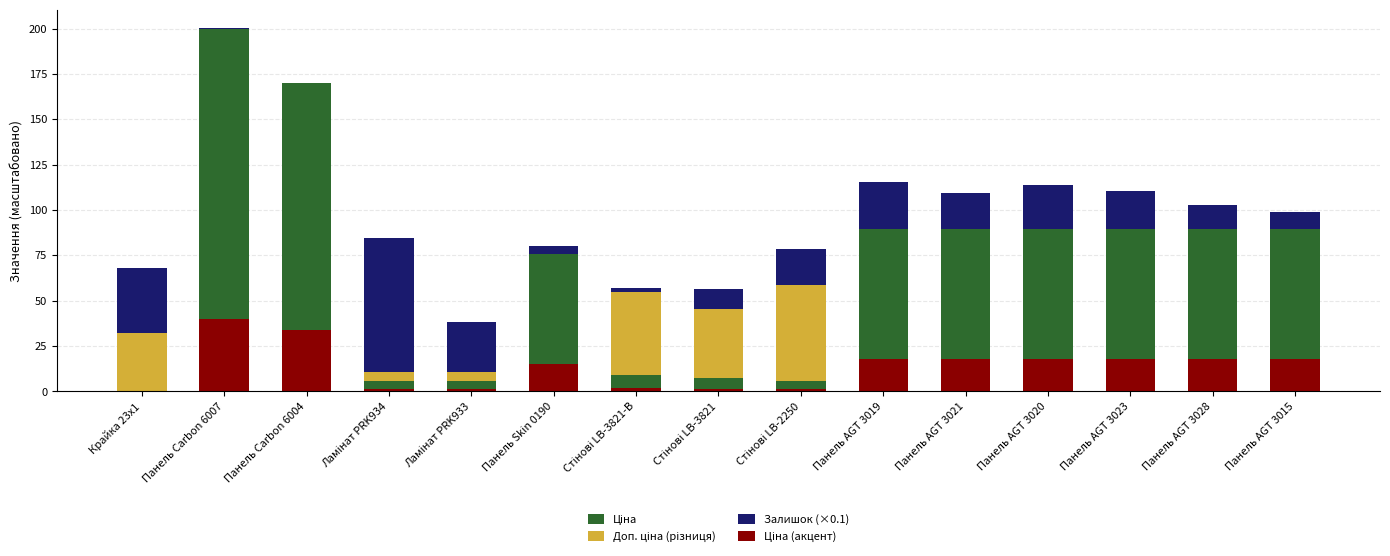

Which has a higher value, Панель AGT 3015 or Ламінат PRK933?

Панель AGT 3015